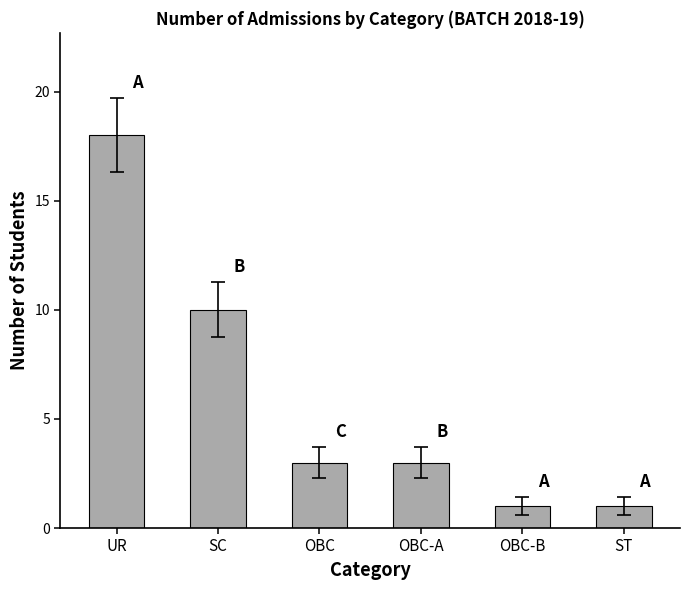

Is it true that the value at SC is 6?

False